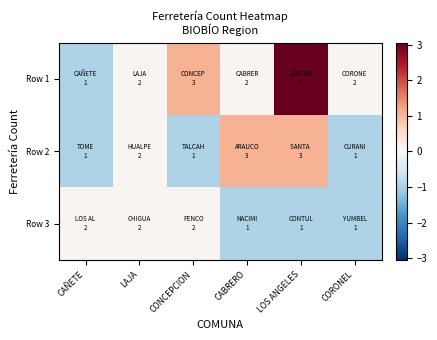

At which category is the sum across all series the highest?

LOS ANGELES